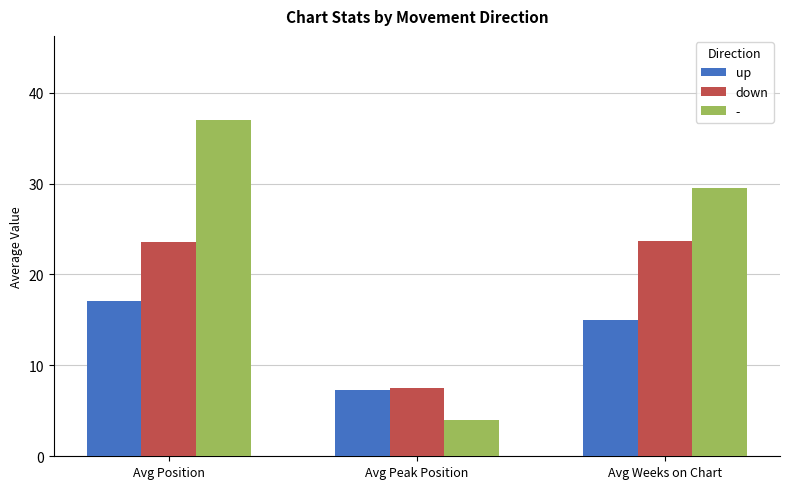

At how many categories does at least one series exceed 19?

2